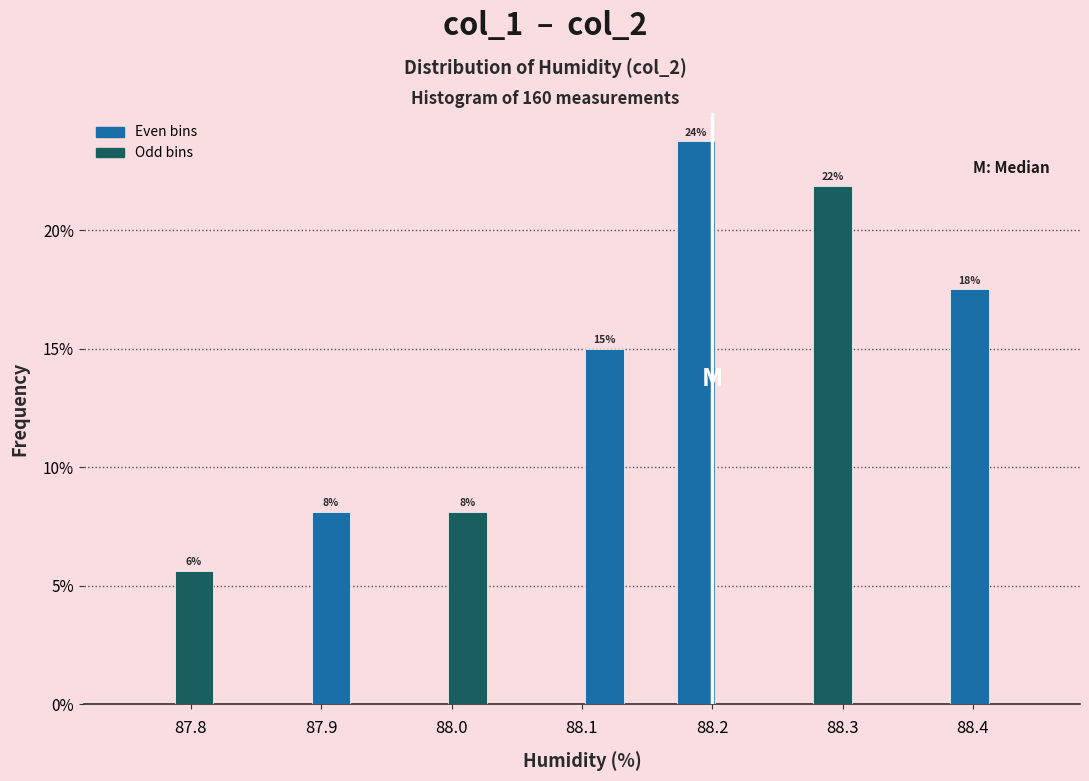

Around what value on the x-axis is the tallest bar? Give the approximate position of its centre, as read against the axis.

88.19